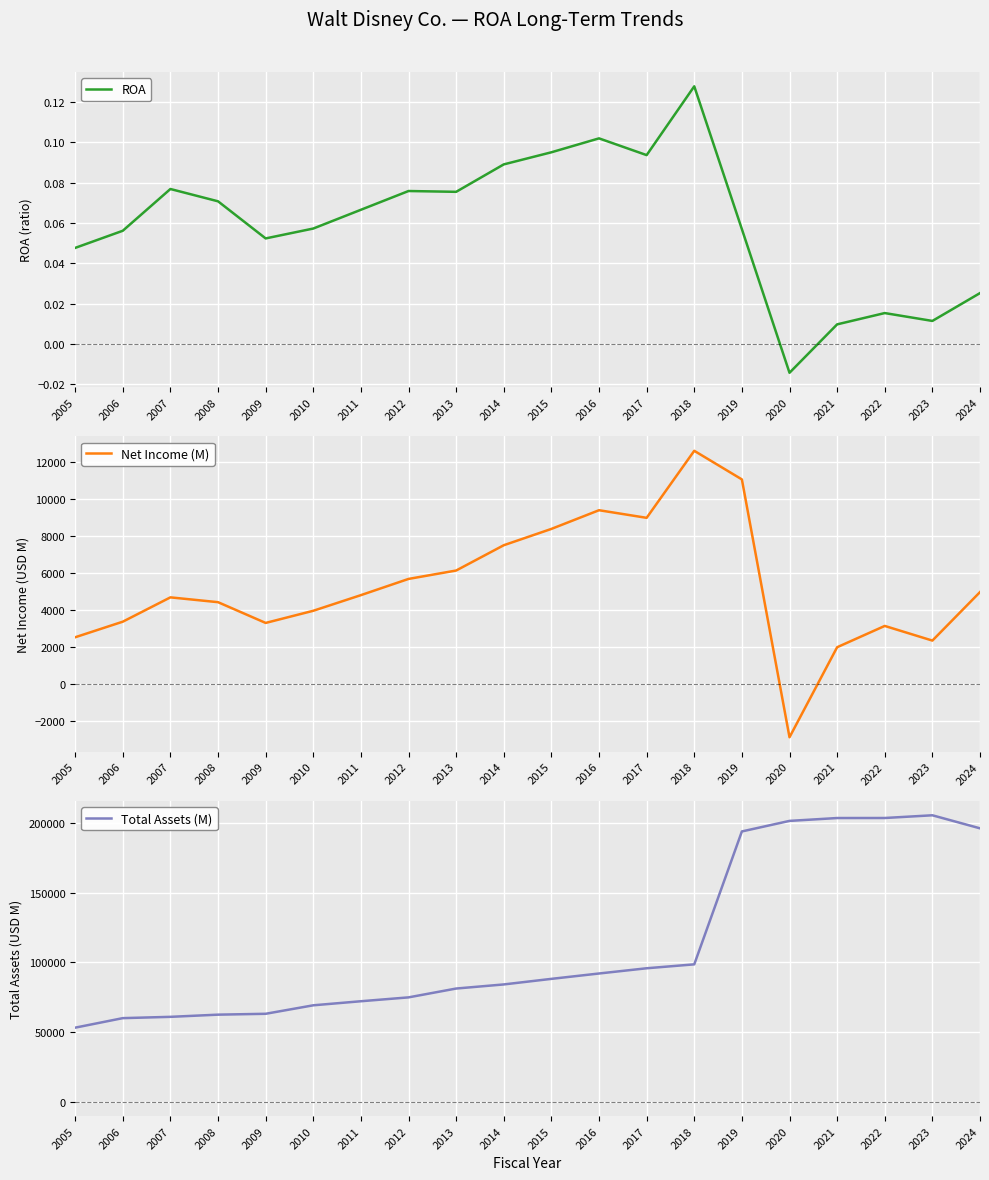

Does the chart display data point markers on the line(s)?

No